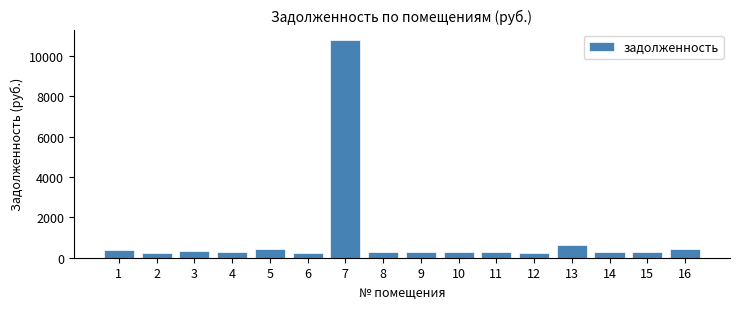

What is the value of the 1st bar from the left?

404.6